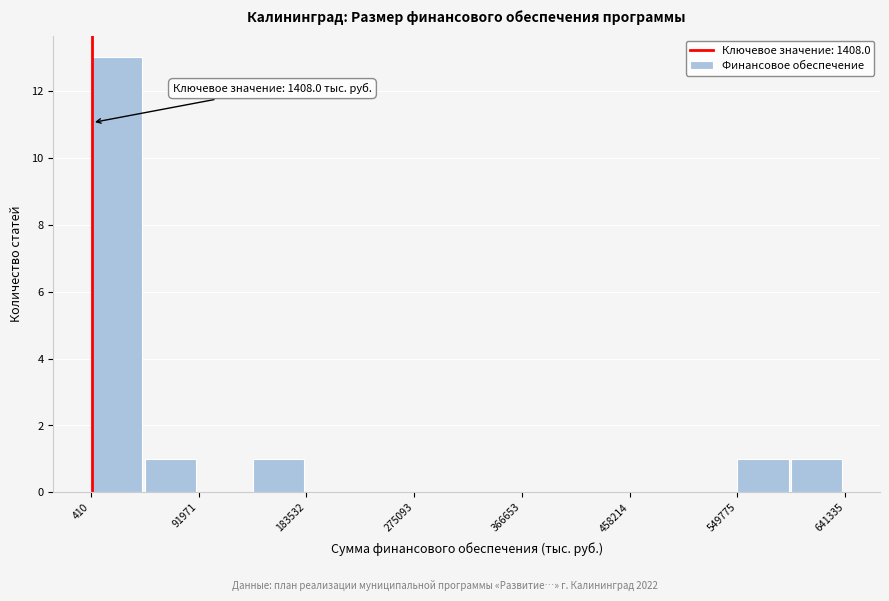

Which range on the x-axis has the tallest bar?

0 to 50000